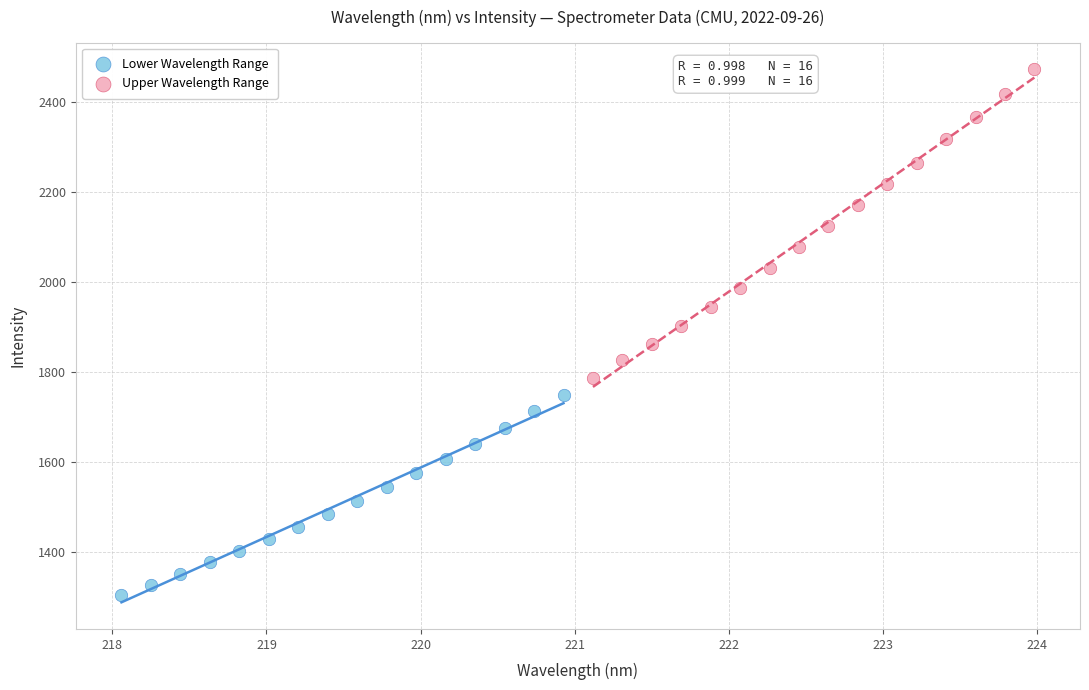

Which series reaches the minimum Y coordinate?

Lower Wavelength Range